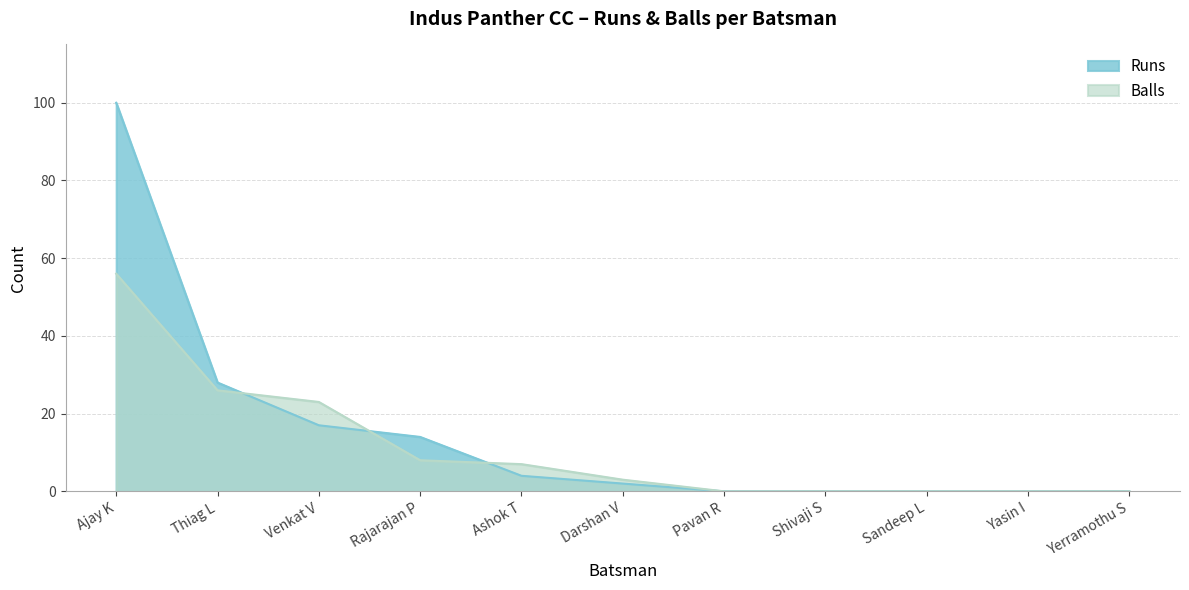

Is it true that Runs equals 17 at Venkat V?

True